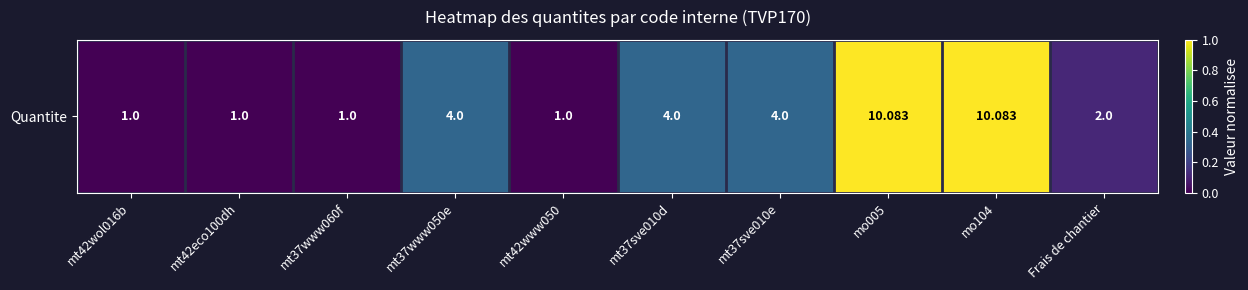

Reading right to left, extract all data points from this chart.

Frais de chantier=0.1	mo104=1.0	mo005=1.0	mt37sve010e=0.3	mt37sve010d=0.3	mt42www050=0.0	mt37www050e=0.3	mt37www060f=0.0	mt42eco100dh=0.0	mt42wol016b=0.0